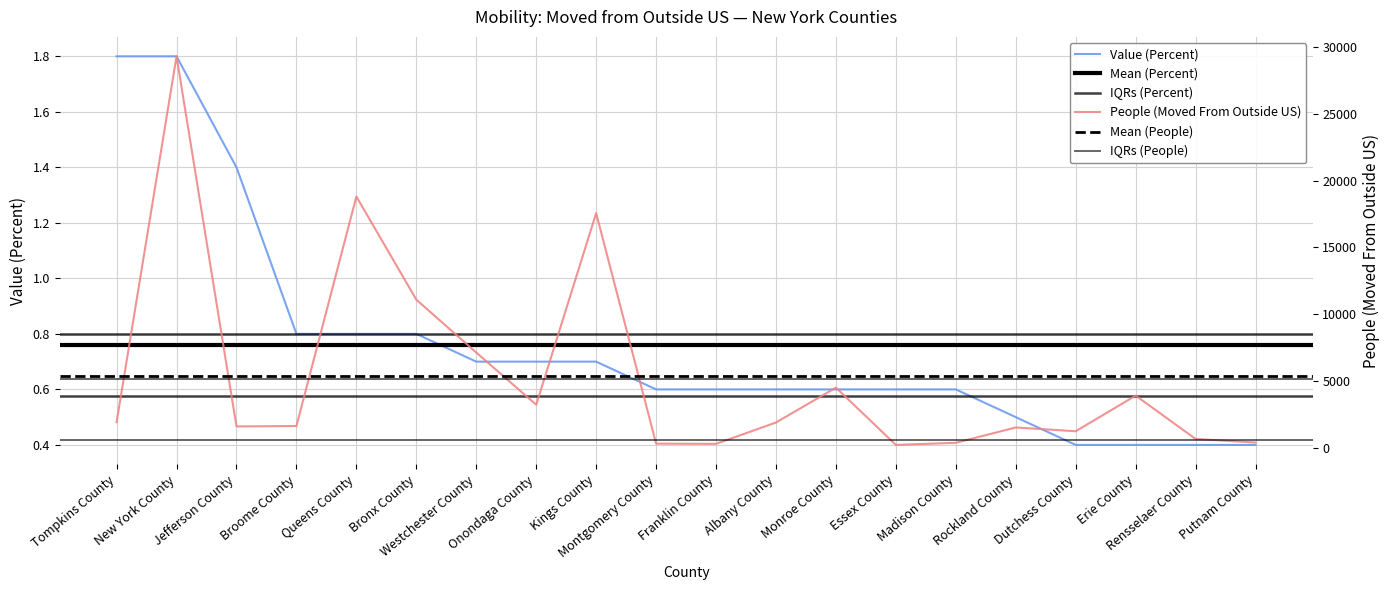

Reading left to right, list all the values displayed in this chart.

Value (Percent): 1.8	1.8	1.4	0.8	0.8	0.8	0.7	0.7	0.7	0.6	0.6	0.6	0.6	0.6	0.6	0.5	0.4	0.4	0.4	0.4
People (Moved From Outside US): 1916.0	29301.0	1598.0	1631.0	18806.0	11088.0	7130.0	3224.0	17563.0	313.0	296.0	1894.0	4504.0	216.0	375.0	1523.0	1239.0	3907.0	662.0	396.0